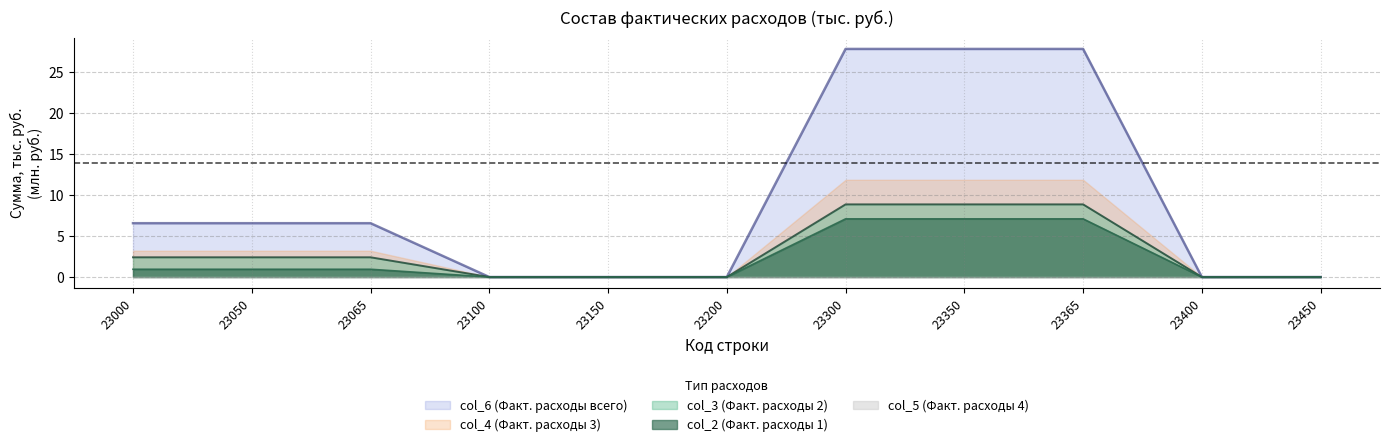

What is the maximum value shown in the chart?

27.9